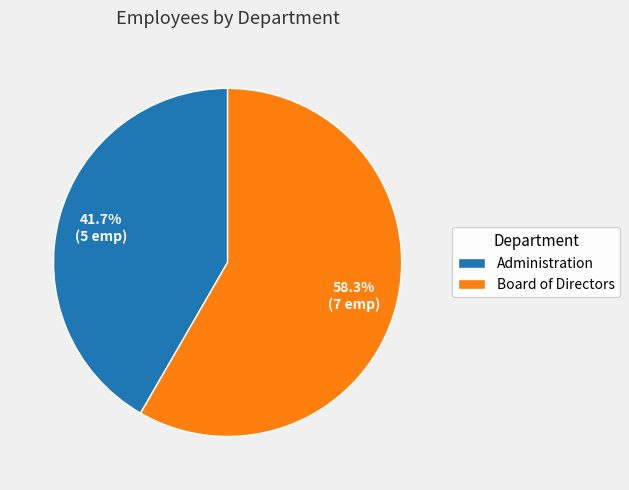

Which category accounts for the majority?

Board of Directors